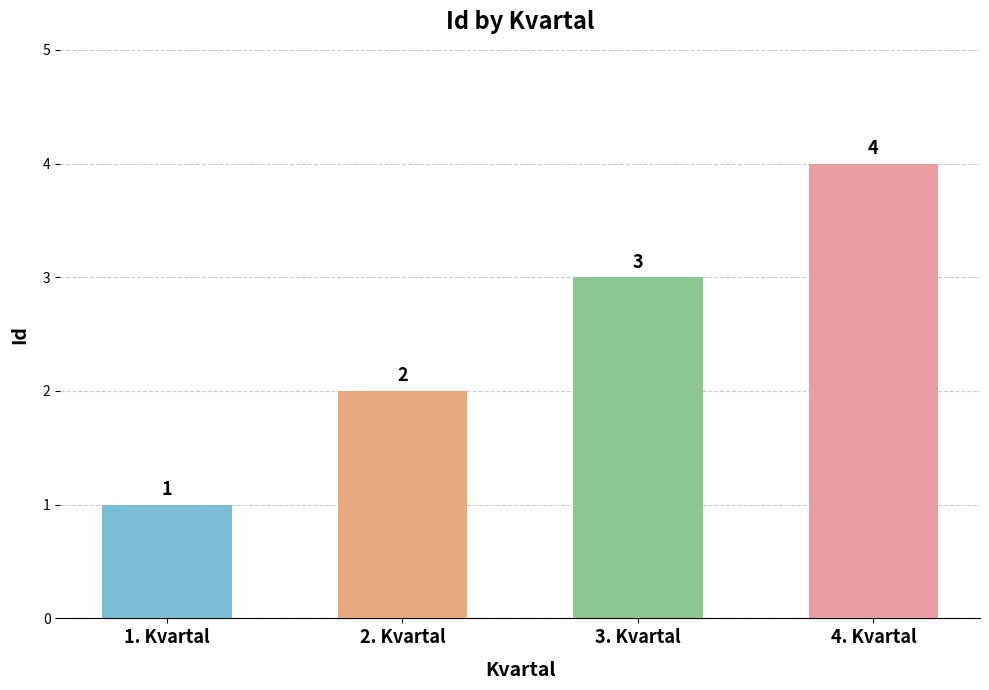

What is the label of the 1st bar from the left?

1. Kvartal